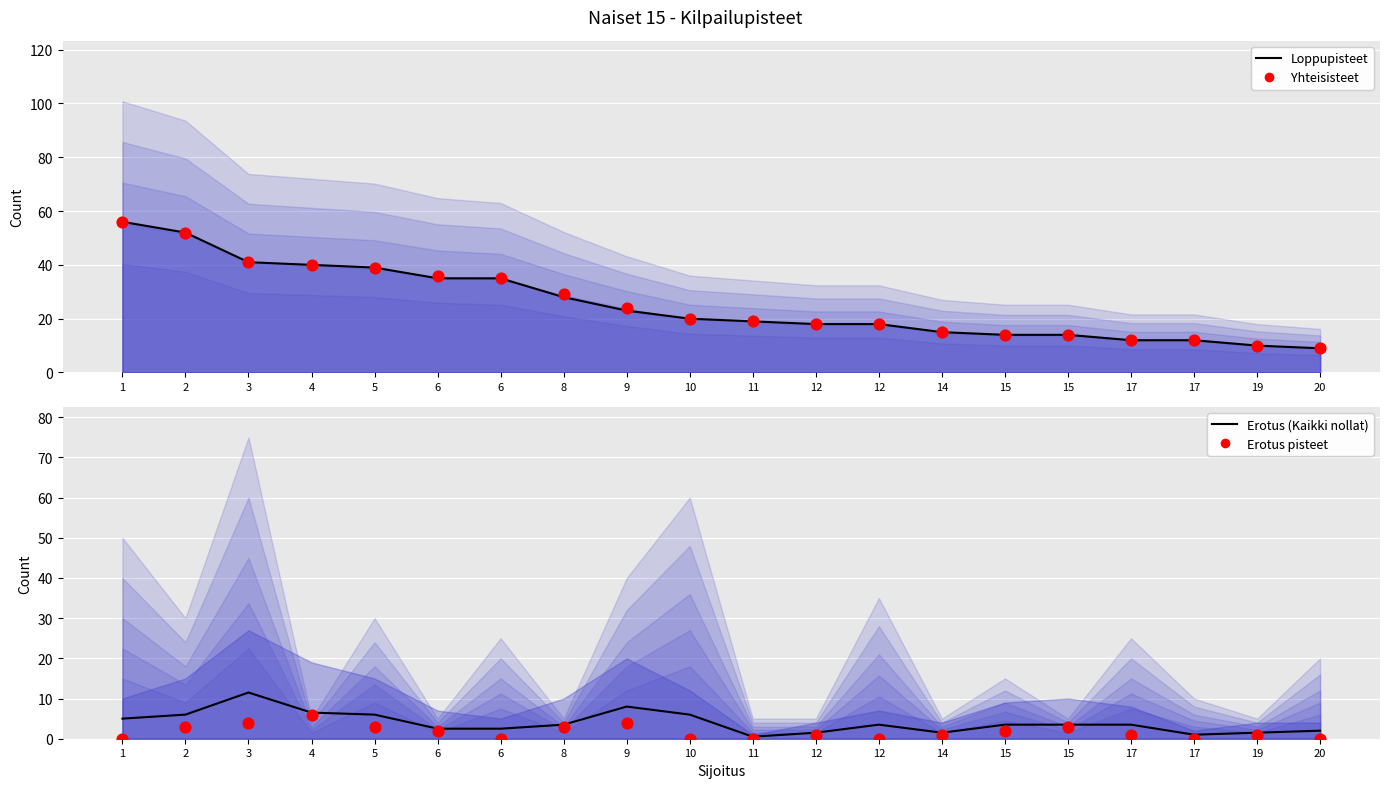

What is the total value across all series at 10?

46.0